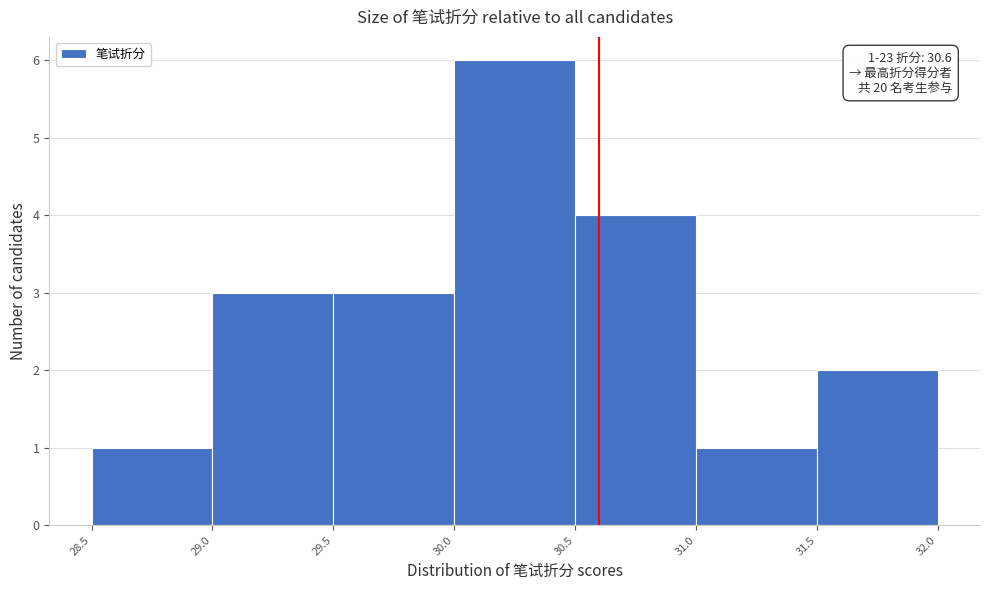

Which range on the x-axis has the tallest bar?

30.0 to 30.5